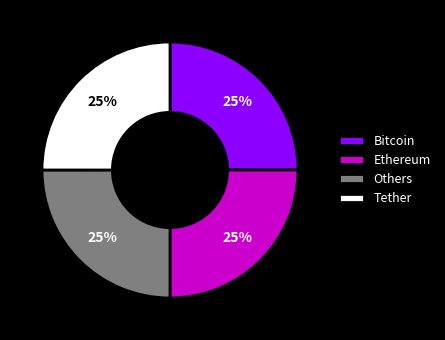

Does any single category account for the majority?

No